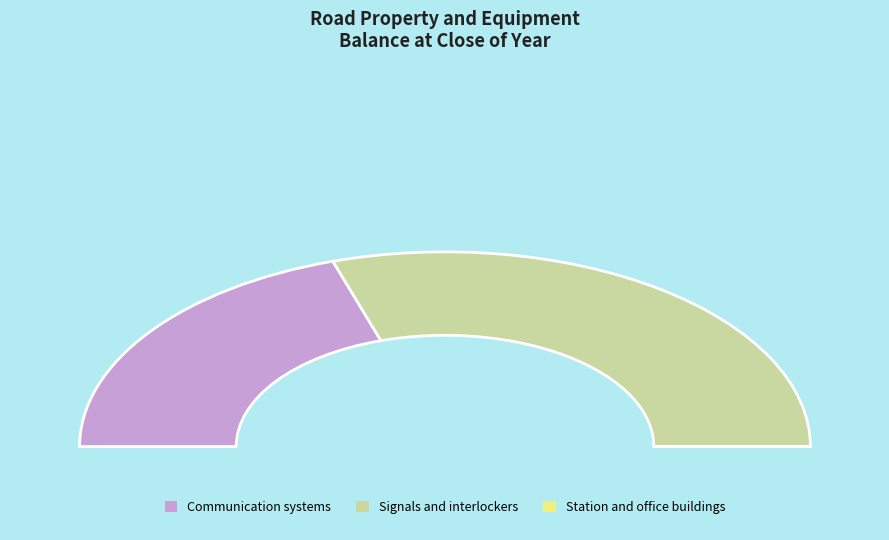

To the nearest percent, what is the difference between the largest and smallest slice percentages?

60%